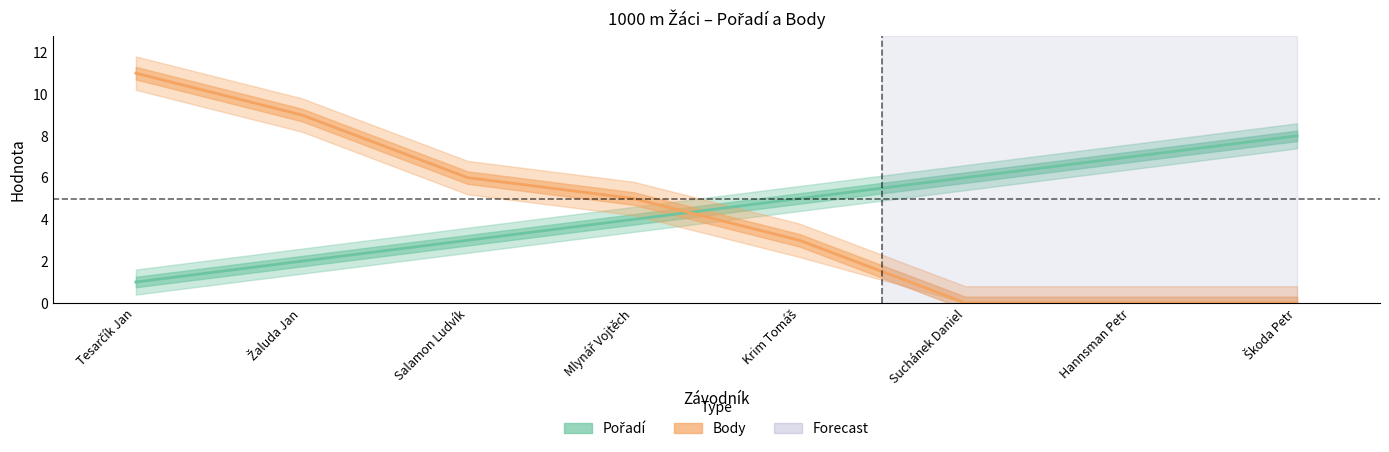

Which series has the largest total across all categories?

Pořadí